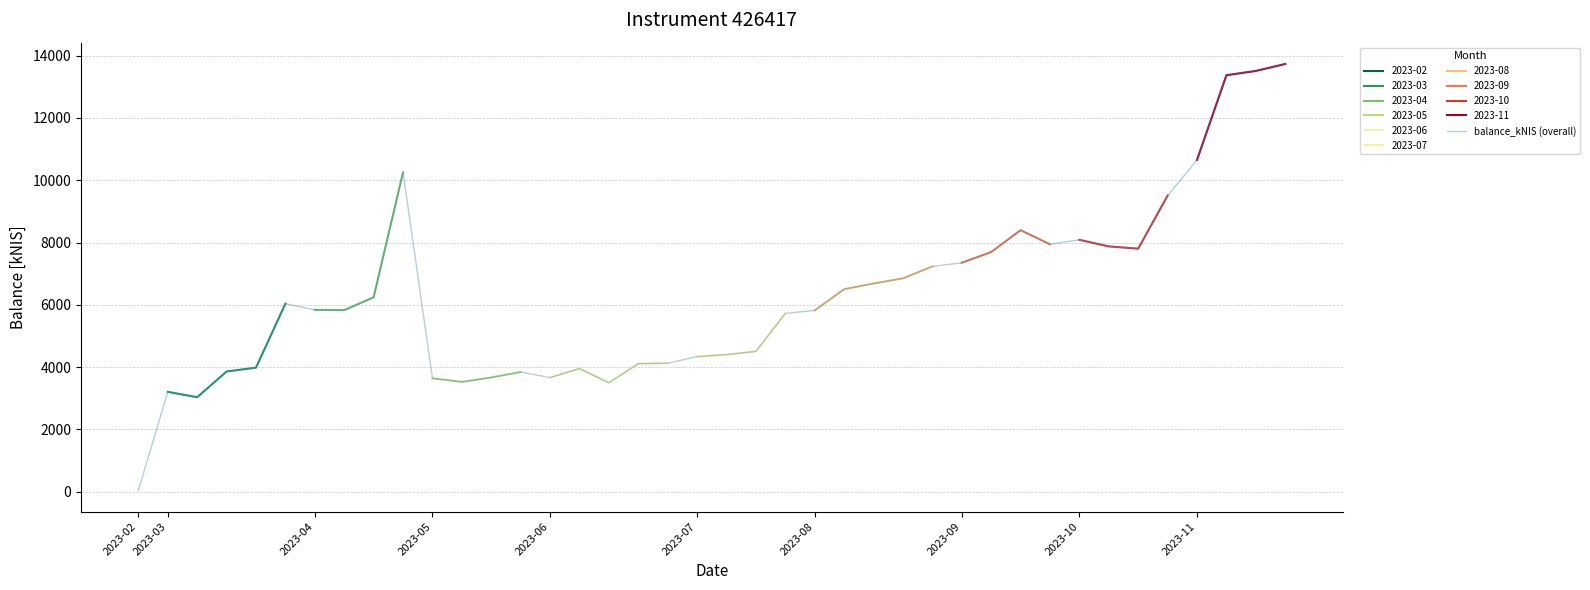

The chart shows a value of 3668.9 at 12. True or false?

True